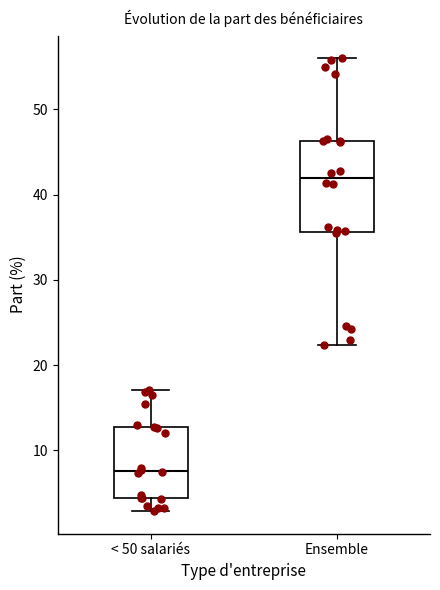

Reading left to right, transcribe this box plot: for each box, give where its median line is, the range the box spans, and where its two whiskers end, as read against the y-axis. The values are not printed on the chart, so give them approximately, as read against the axis.

< 50 salariés: median 8, box 4 to 13, whiskers 3 to 17
Ensemble: median 42, box 36 to 46, whiskers 22 to 56